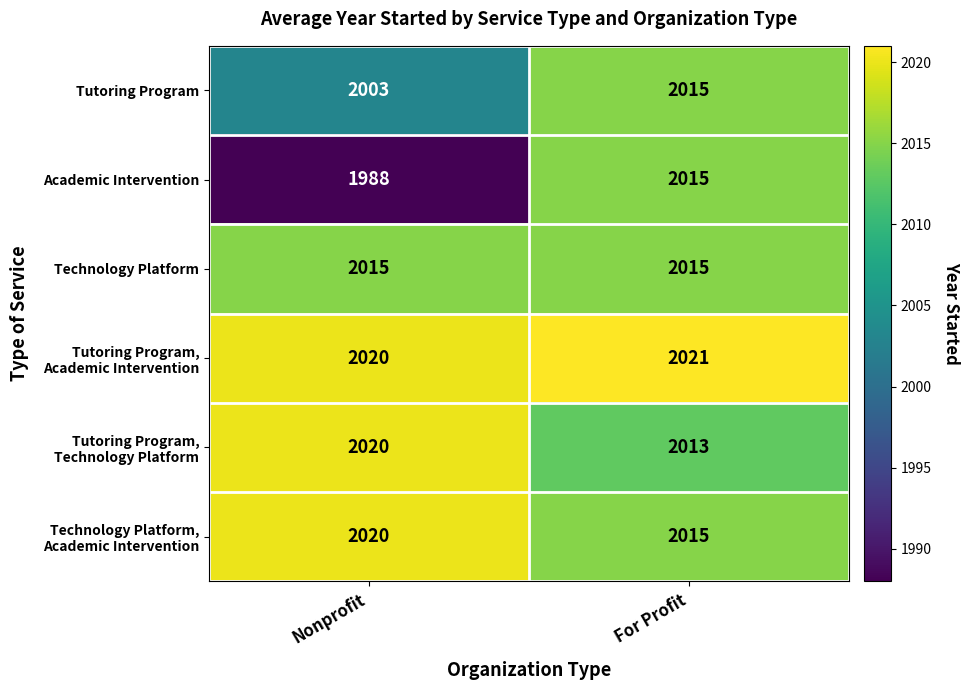

How many values in the Tutoring Program series are below 2015?

1